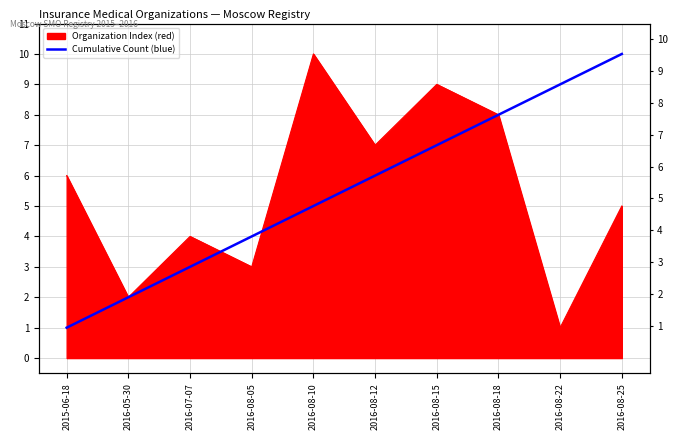

True or false: the data shows 9 at 2016-08-22.

True